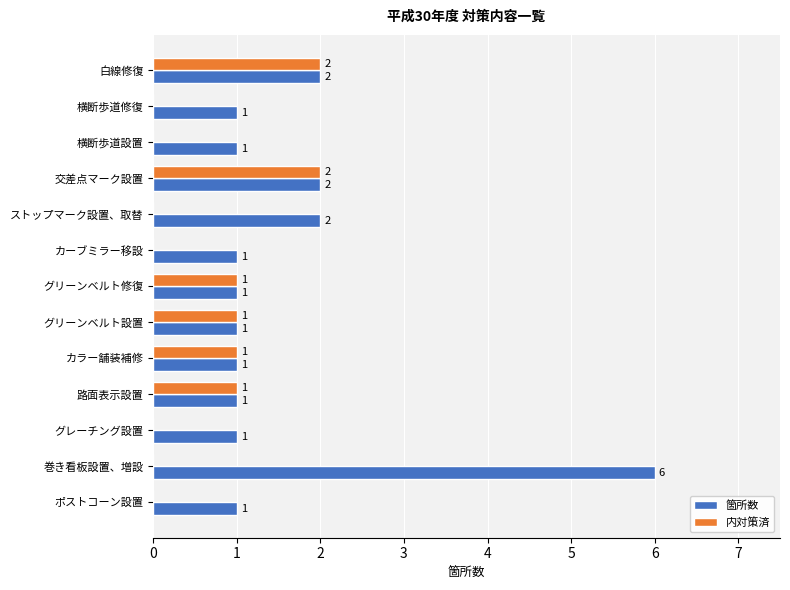

Which series has the largest range (max minus min)?

箇所数